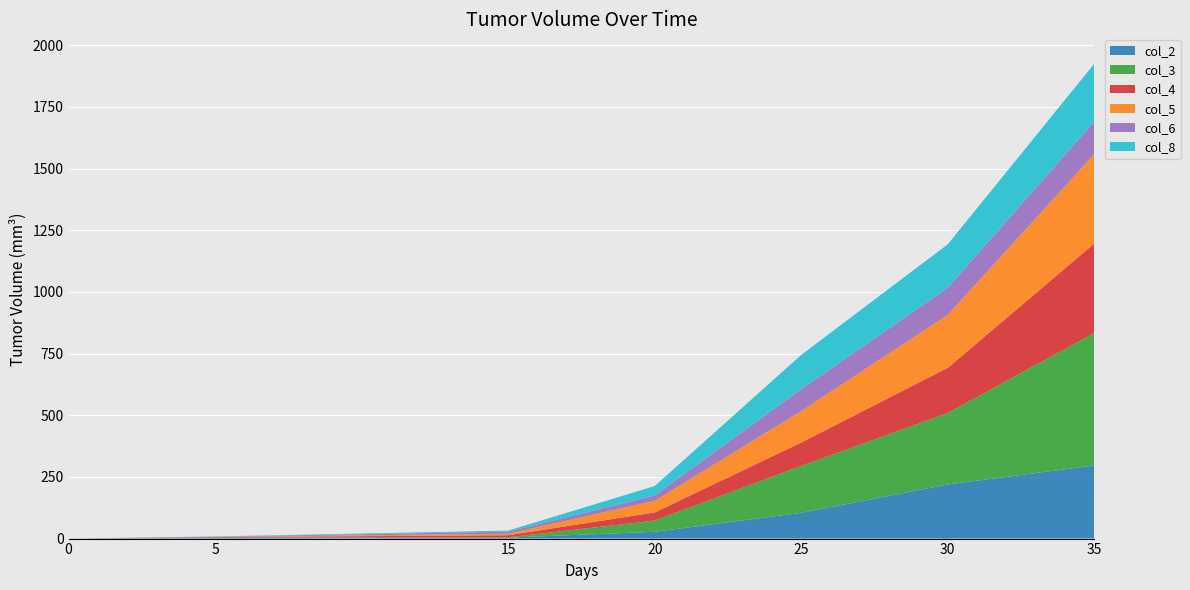

Reading left to right, transcribe all the data shown in this chart.

col_2: 0.0	3.1	3.9	27.6	104.5	219.5	296.3
col_3: 0.0	0.8	1.3	45.4	190.1	289.5	537.2
col_4: 0.0	2.1	8.4	33.0	94.8	183.4	362.7
col_5: 0.0	0.5	6.3	47.0	127.3	214.8	362.7
col_6: 0.0	1.0	8.4	22.0	89.0	109.9	131.9
col_8: 0.0	1.0	4.2	38.0	138.8	176.0	234.5